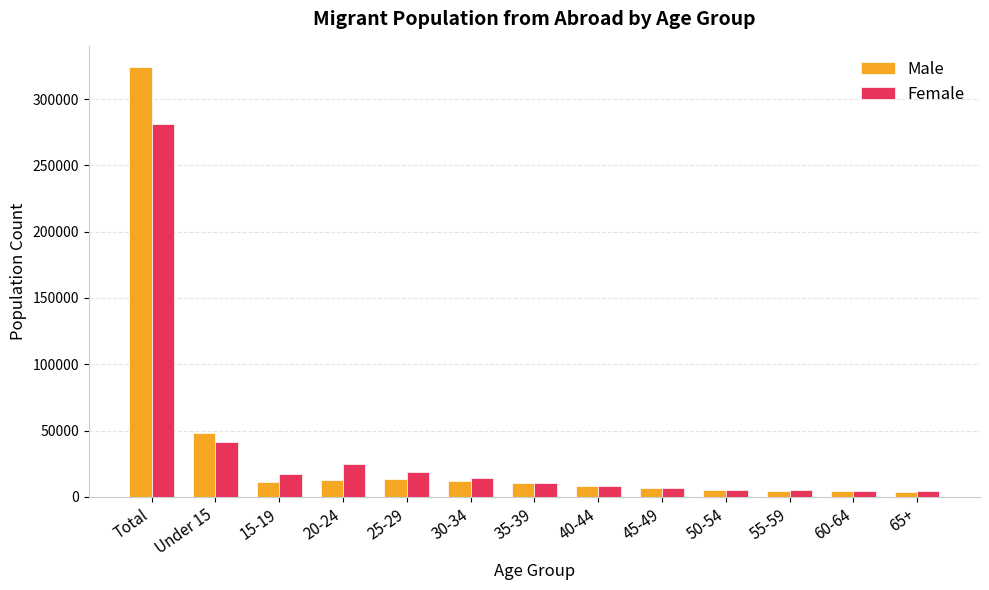

At which category is the sum across all series the highest?

Total